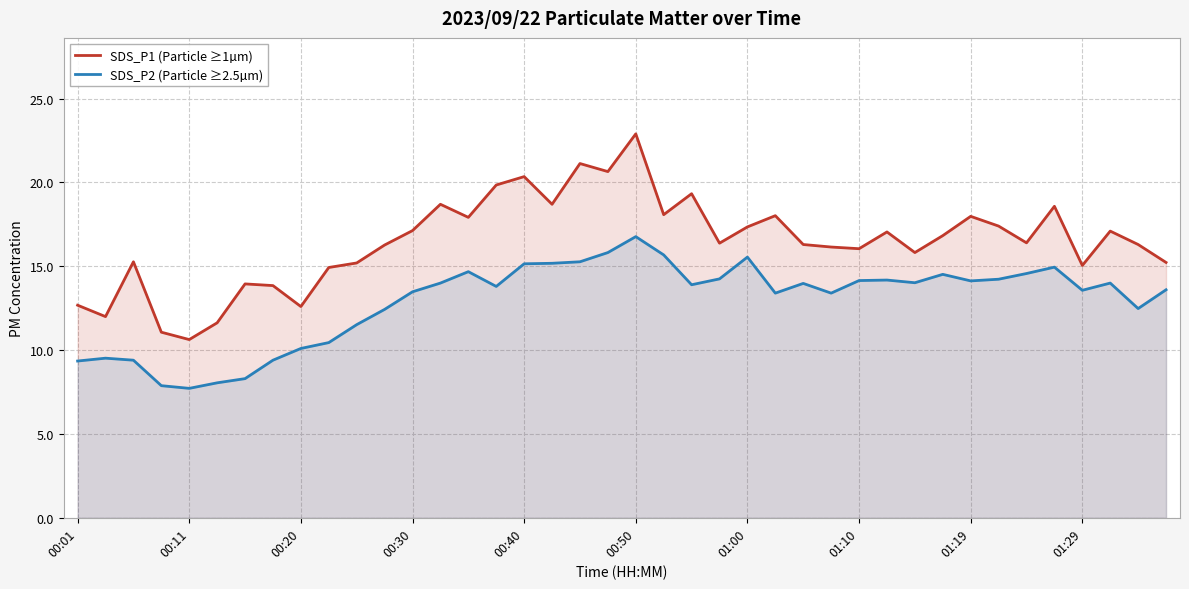

Rank the series by their average value, from highest to lowest.

SDS_P1 (Particle ≥1µm), SDS_P2 (Particle ≥2.5µm)